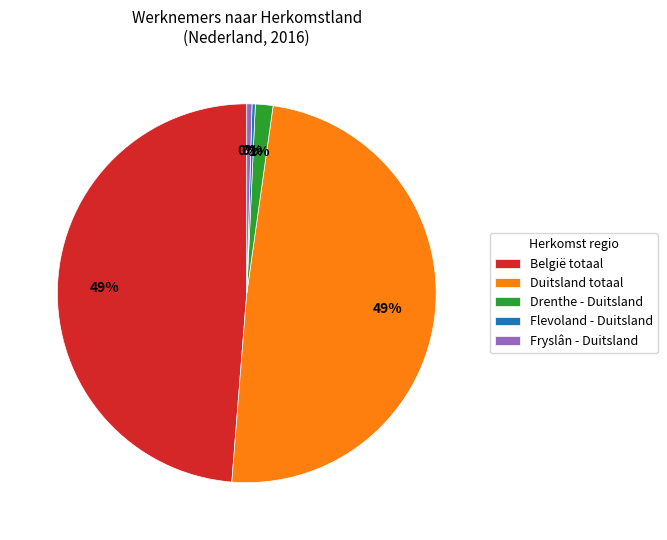

Which has a higher value, Fryslân - Duitsland or Drenthe - Duitsland?

Drenthe - Duitsland